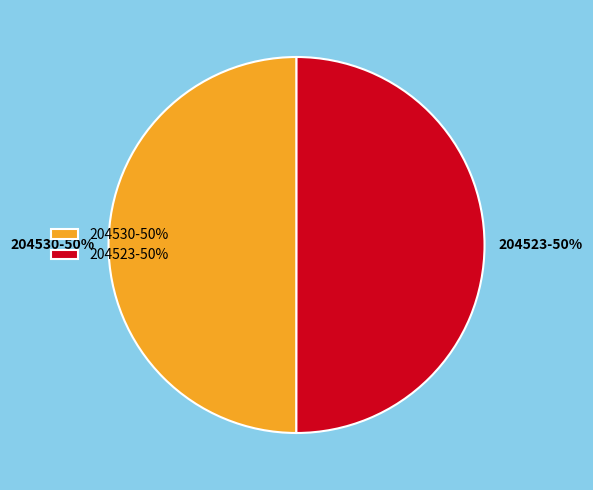

The 204523 slice represents 99% of the pie. True or false?

False